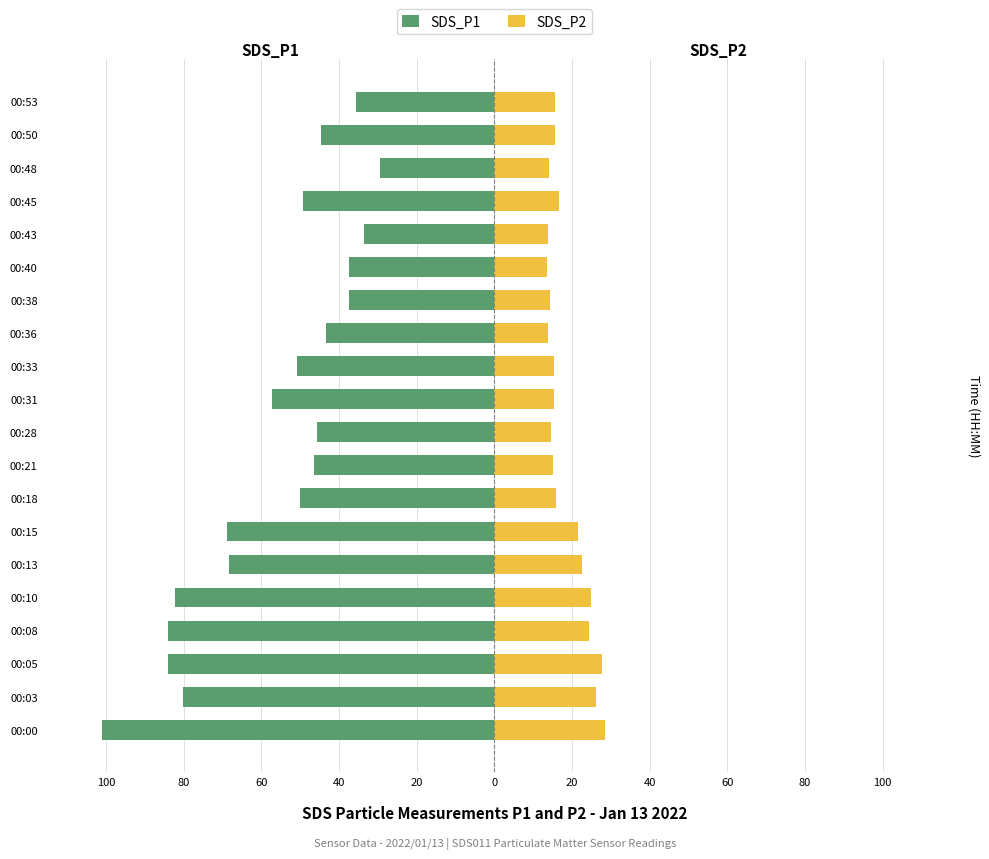

Which series has the largest range (max minus min)?

SDS_P1